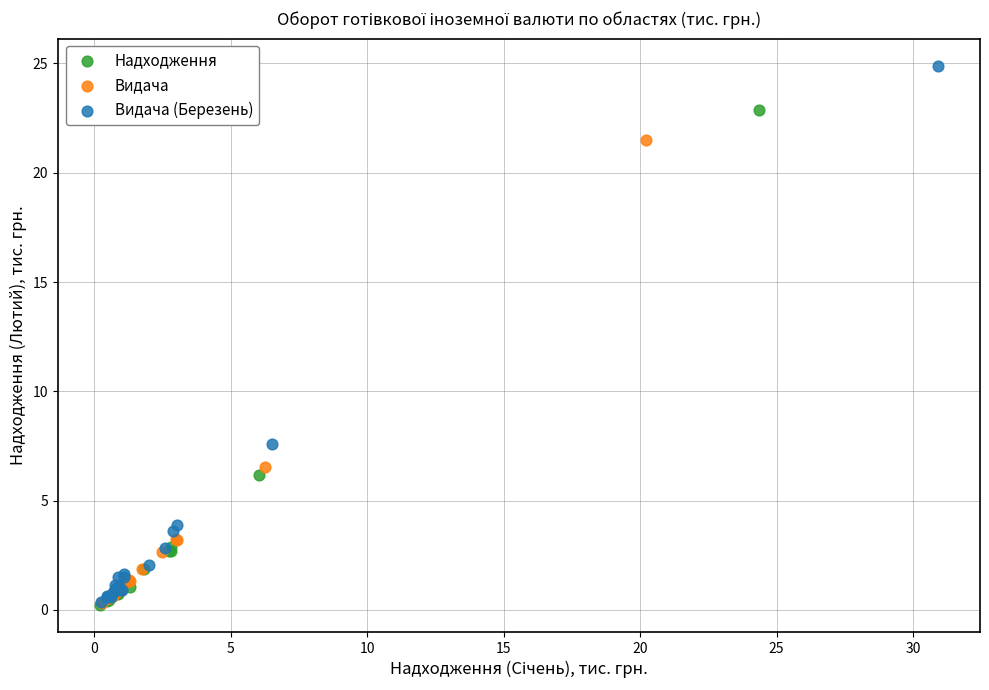

Which series has the widest spread of Y values?

Видача (Березень)